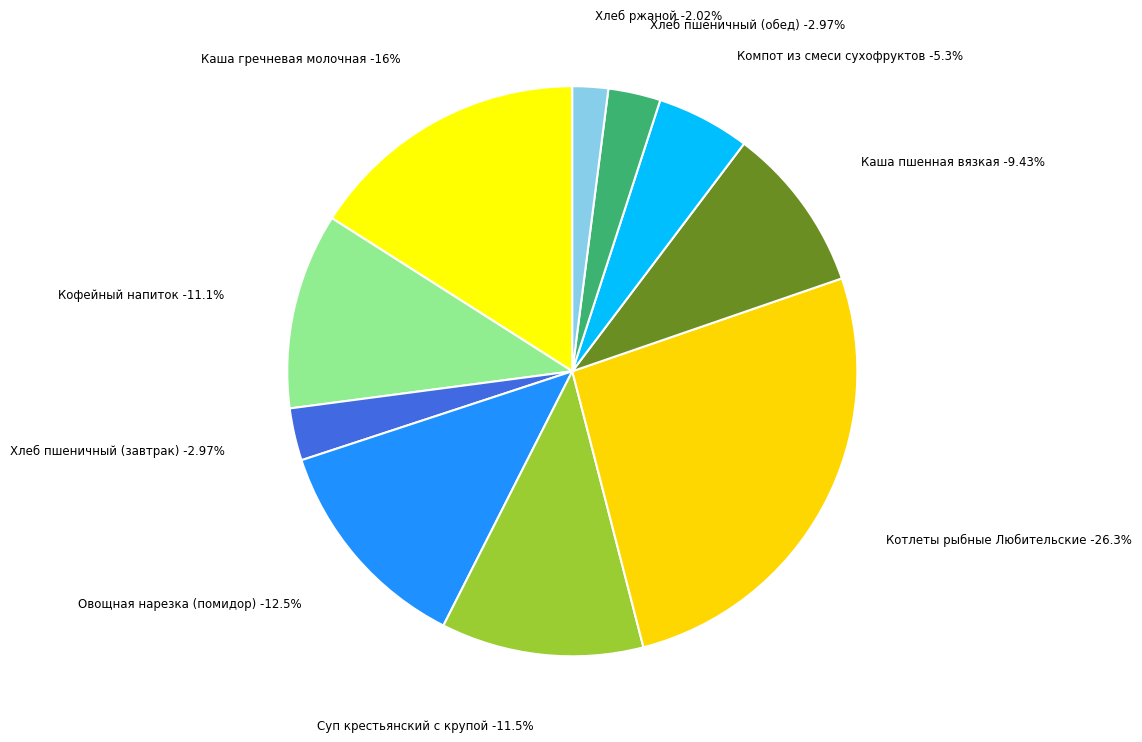

Count the number of slices in the pie.

10